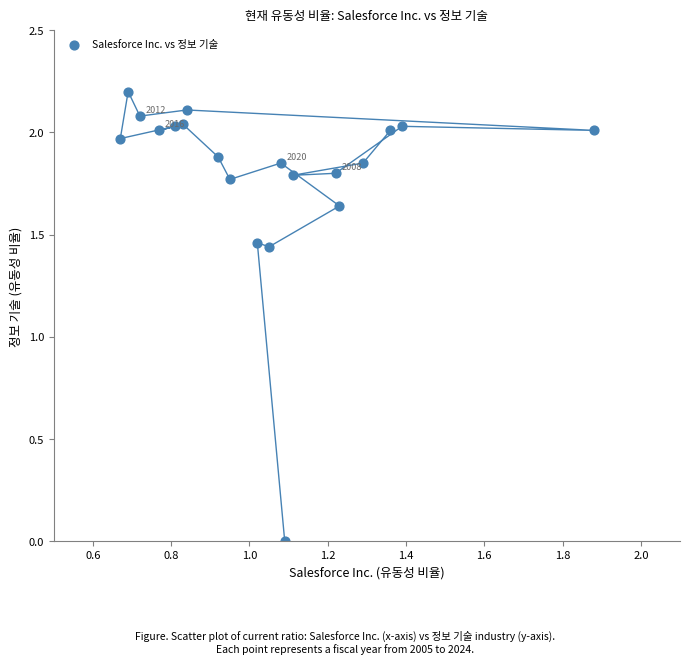

What is the range of Y values (max minus min)?

2.2